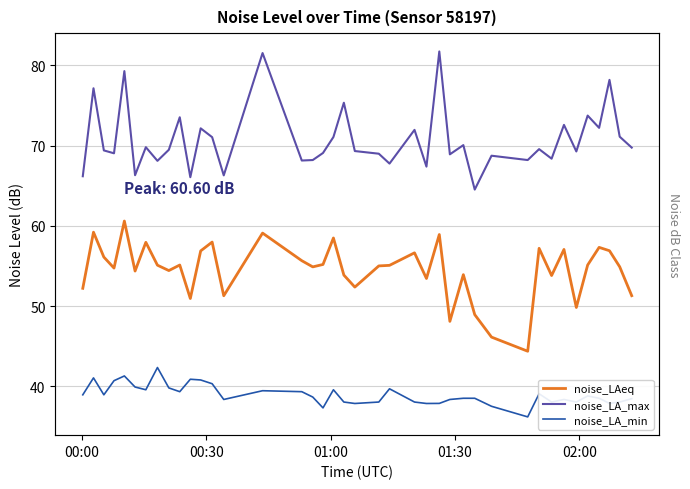

At which label does noise_LA_min first exceed 38?

00:00